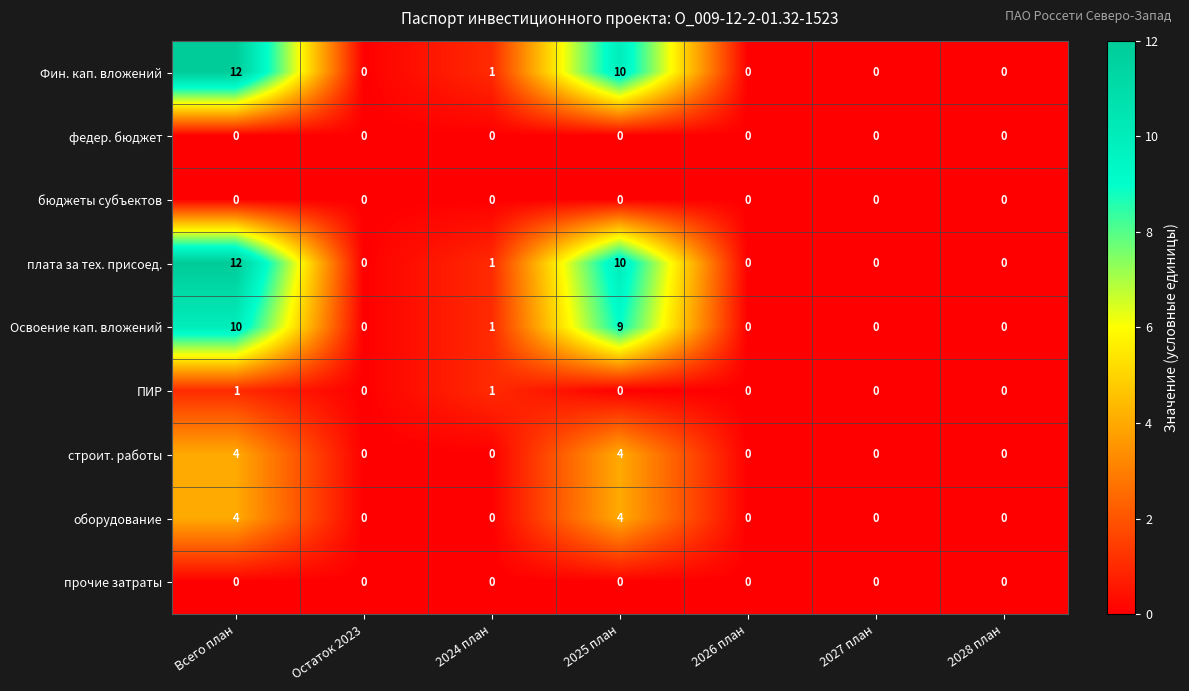

True or false: плата за тех. присоед. has a value of 5 at 2027 план.

False